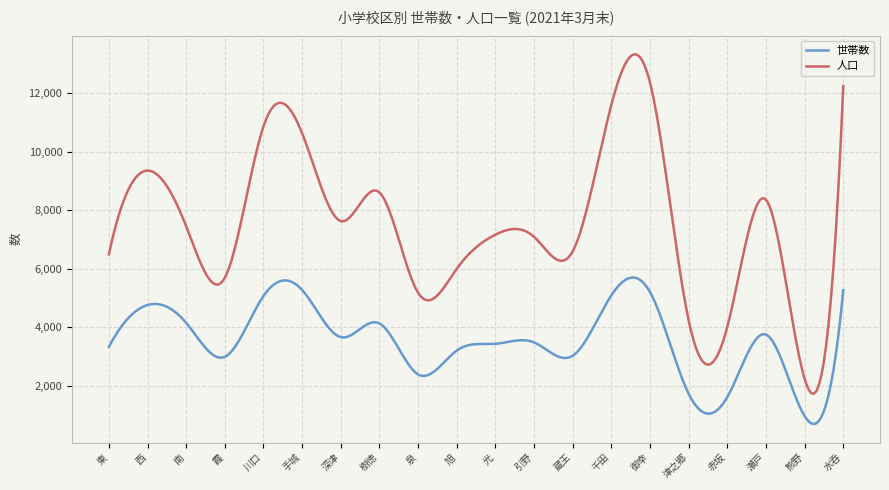

What are all the series names shown in the legend?

世帯数, 人口